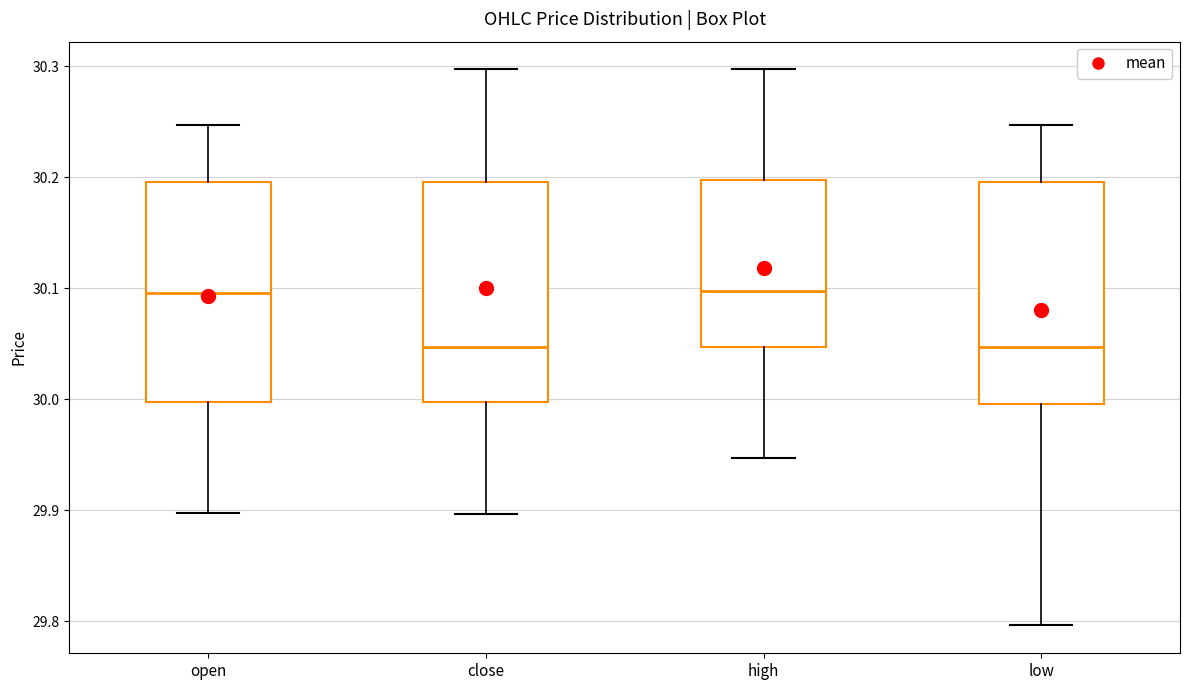

Reading left to right, transcribe this box plot: for each box, give where its median line is, the range the box spans, and where its two whiskers end, as read against the y-axis. The values are not printed on the chart, so give them approximately, as read against the axis.

open: median 30.10, box 30.00 to 30.20, whiskers 29.90 to 30.25
close: median 30.05, box 30.00 to 30.20, whiskers 29.90 to 30.30
high: median 30.10, box 30.05 to 30.20, whiskers 29.95 to 30.30
low: median 30.05, box 30.00 to 30.20, whiskers 29.80 to 30.25